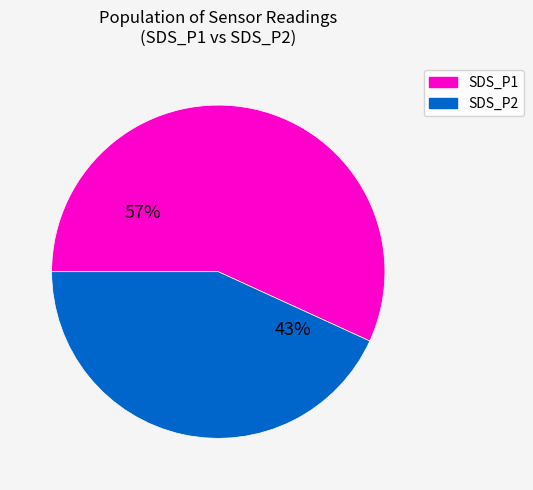

How many segments does this pie chart have?

2